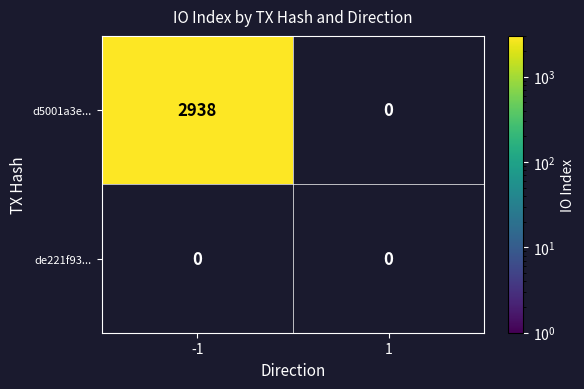

The value of d5001a3e... at -1 is 2938. True or false?

True